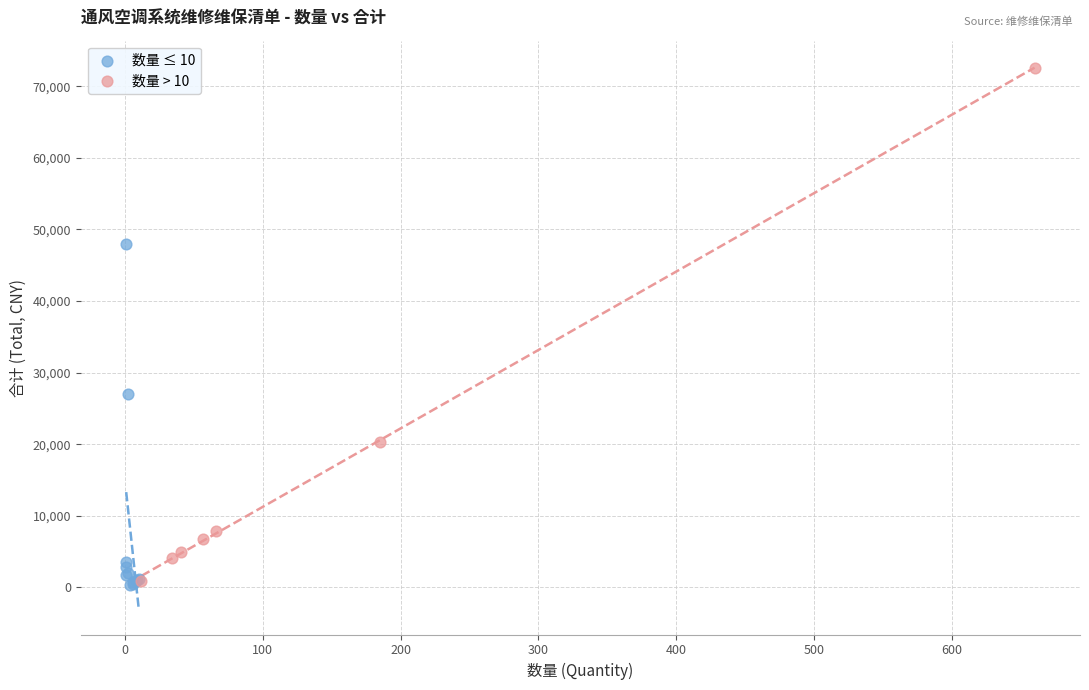

Which series reaches the maximum Y coordinate?

数量 > 10